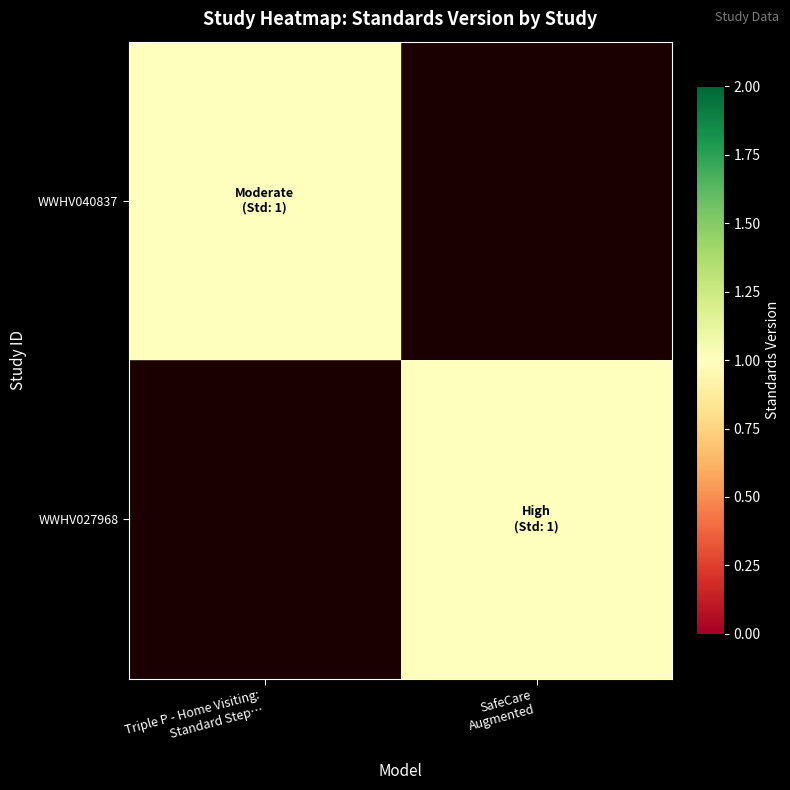

Which series has the largest total across all categories?

WWHV040837